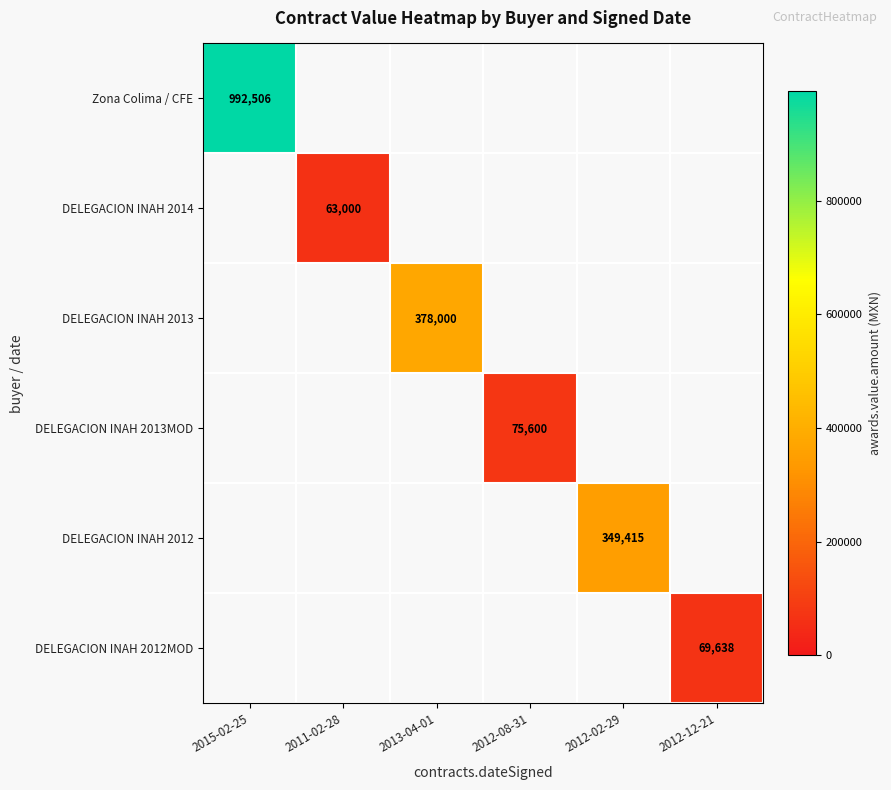

The DELEGACION INAH 2013 series shows 0.0 at 2011-02-28. True or false?

True